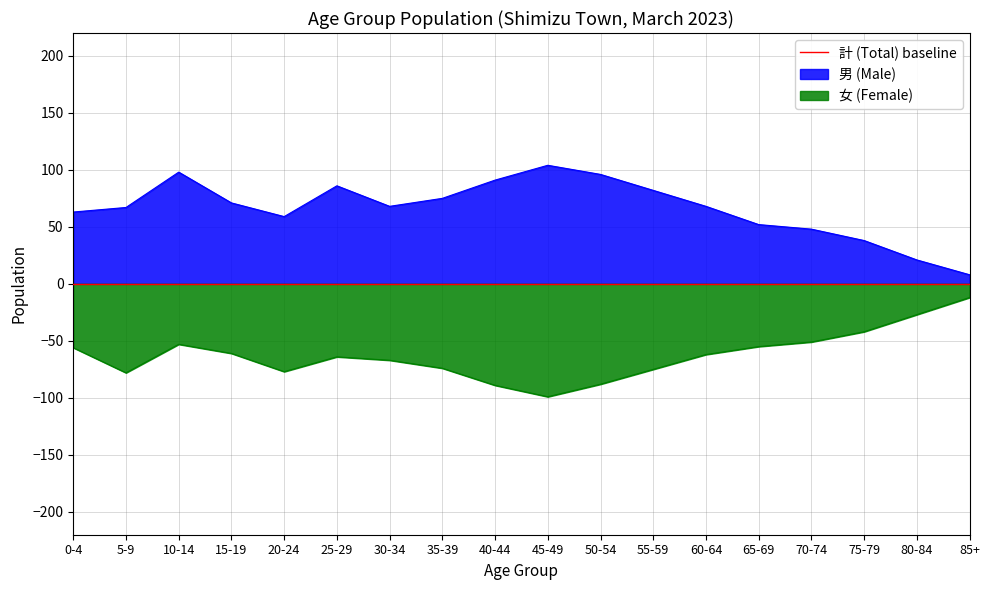

Which series has the largest range (max minus min)?

男 (Male)